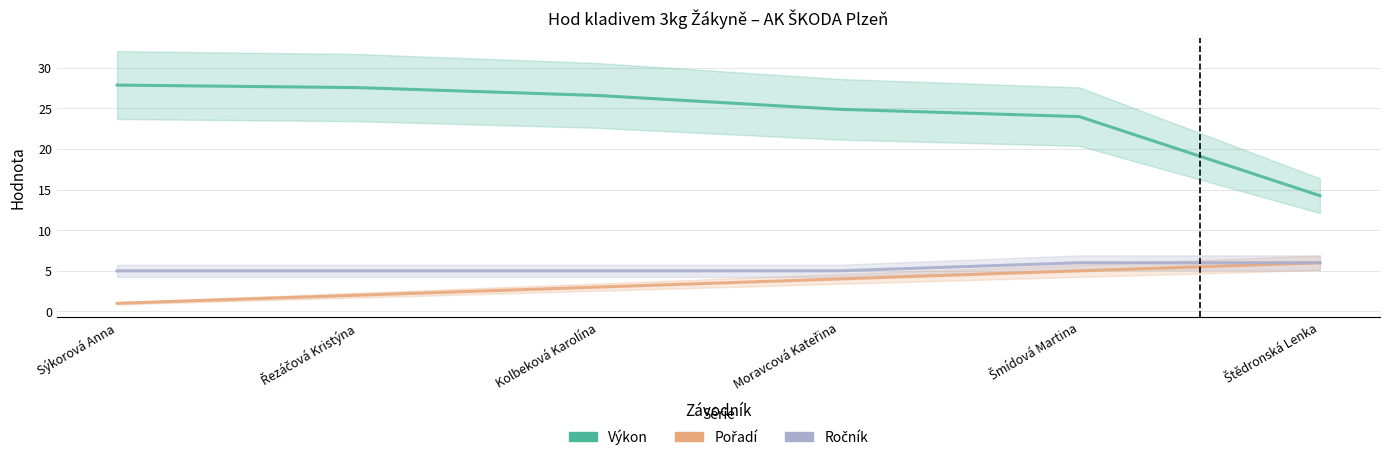

Between Moravcová Kateřina and Šmídová Martina, which is larger?

Moravcová Kateřina